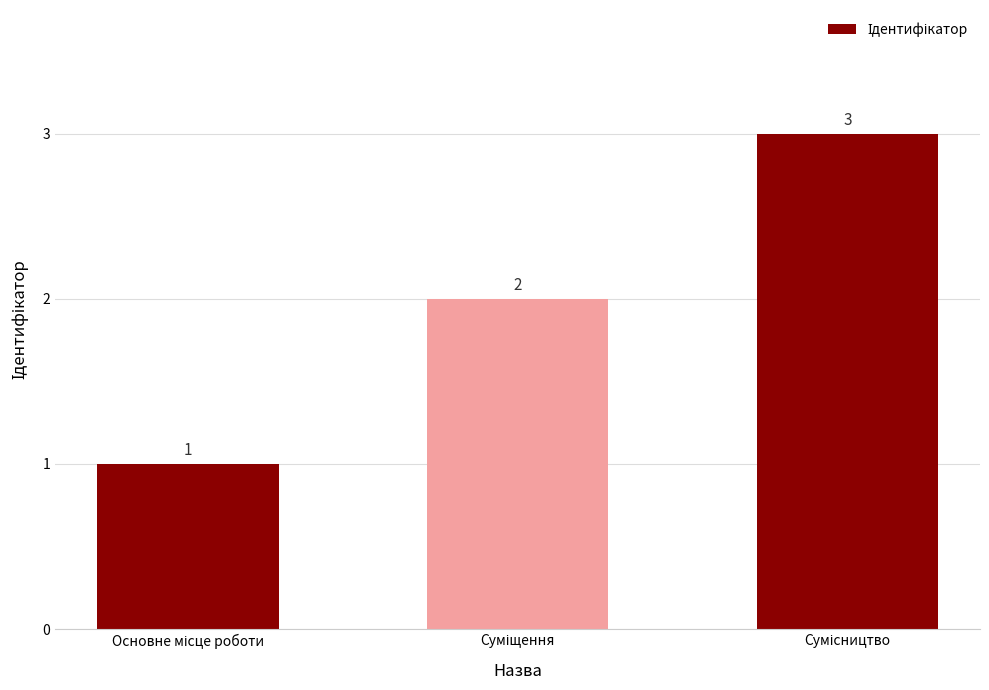

How many bars are there in total?

3